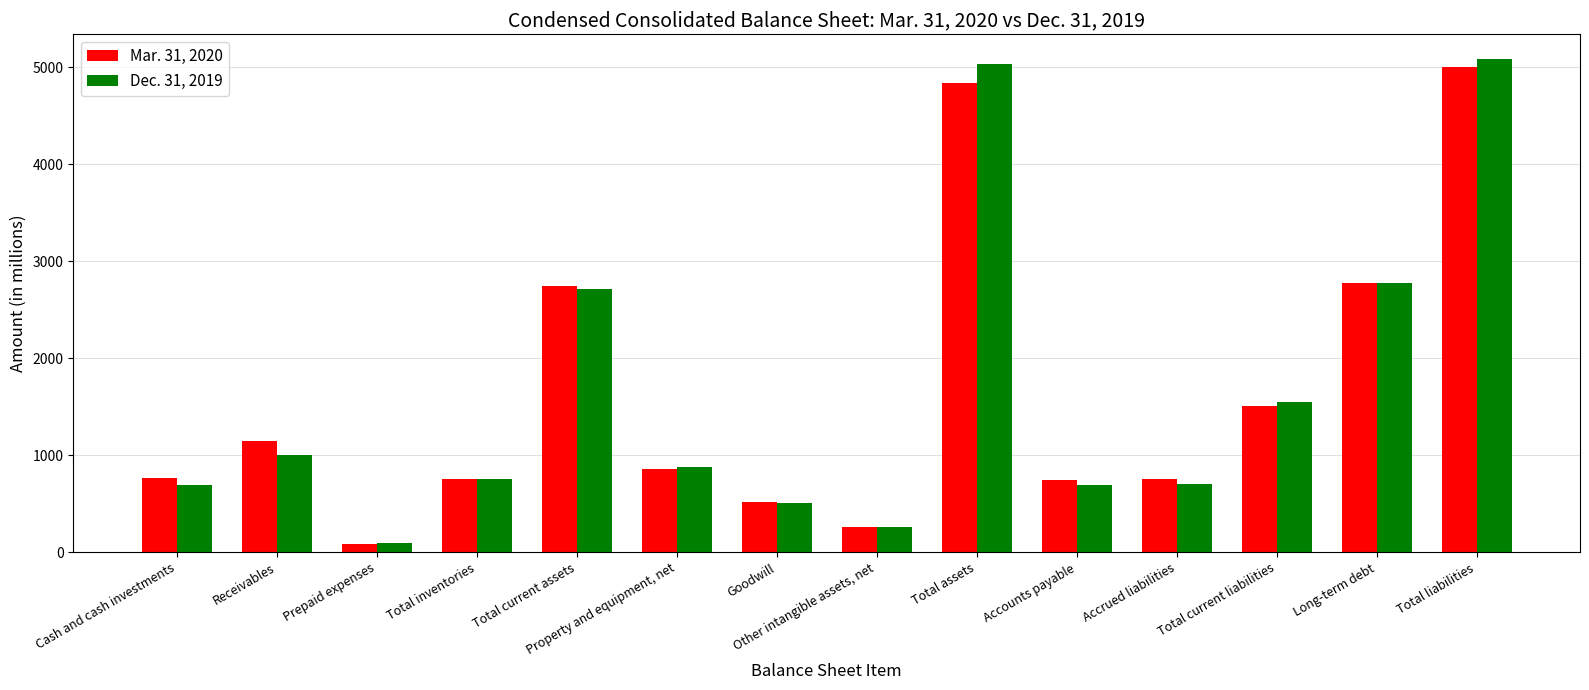

What is the total value across all series at Receivables?

2139